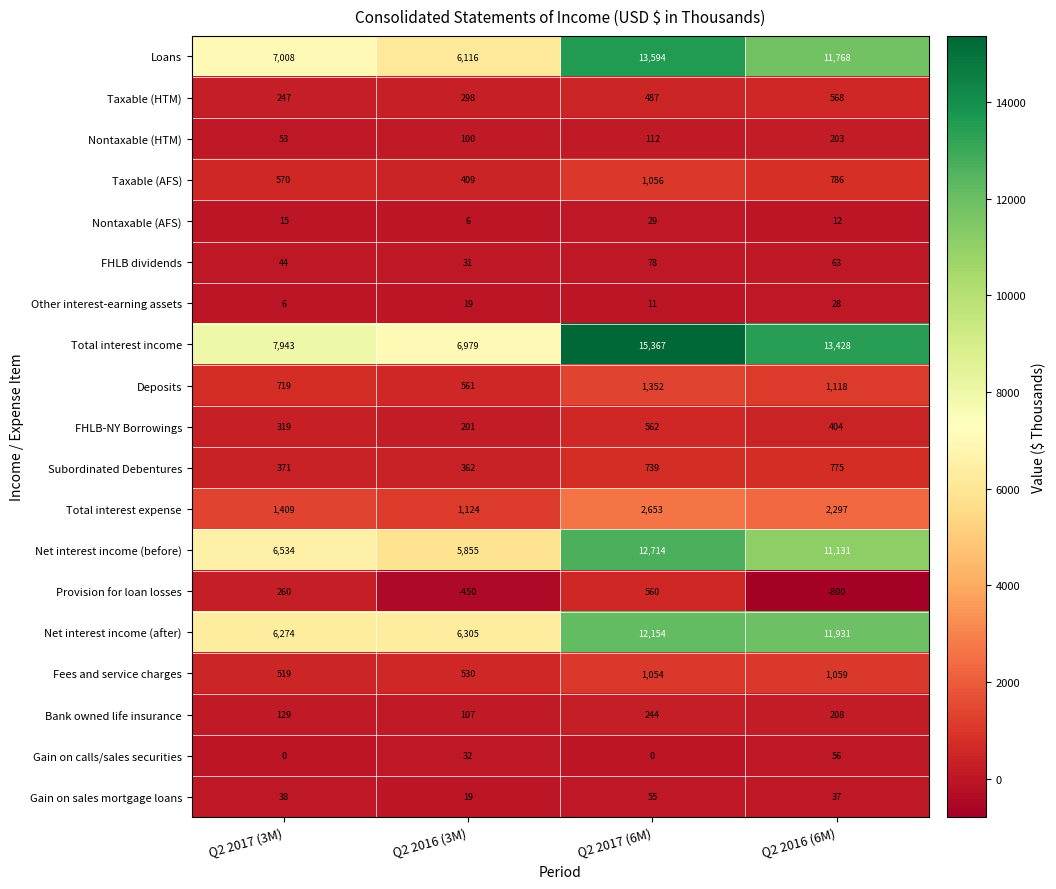

At which label is Provision for loan losses closest to -120?

Q2 2016 (3M)